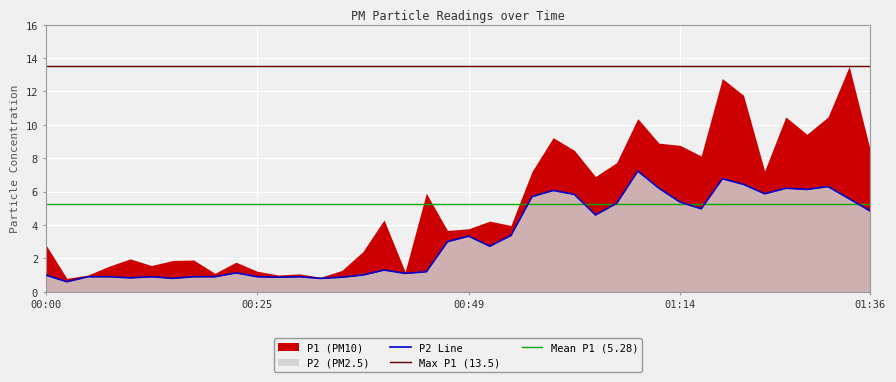

What value does the data have at 00:10?

0.8